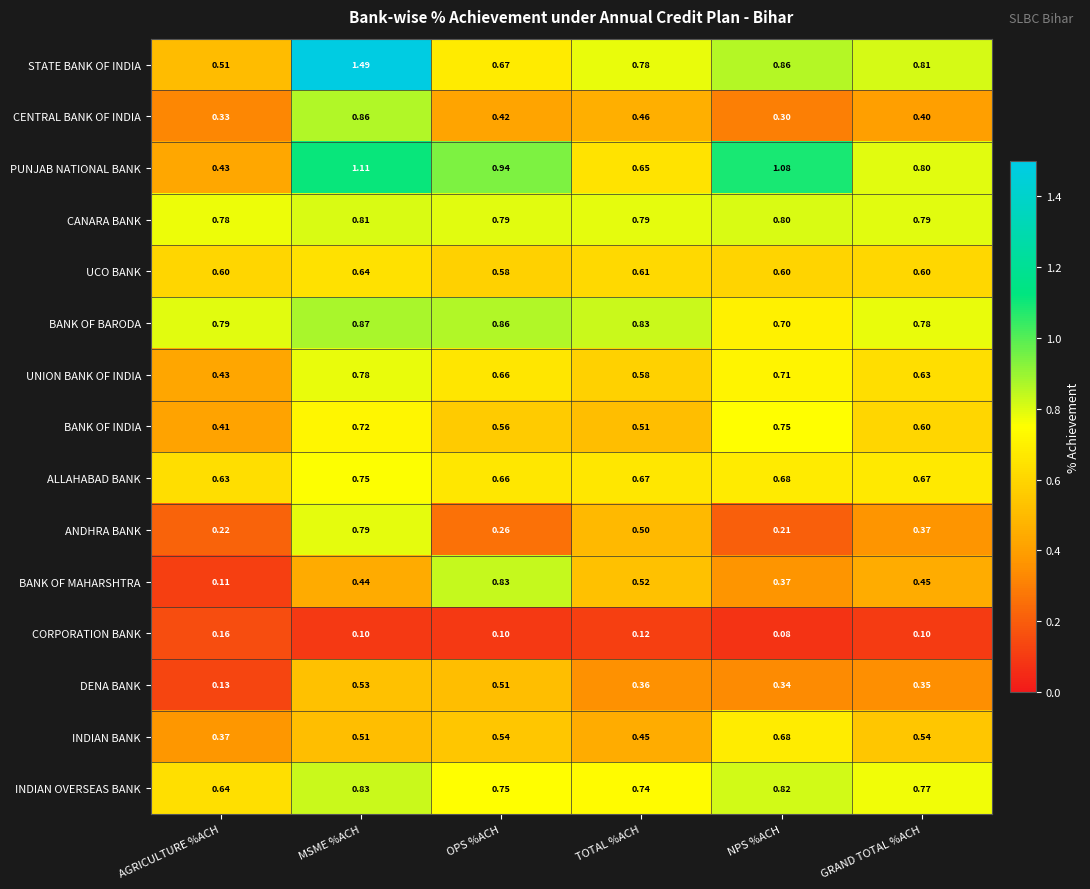

Which series has the largest total across all categories?

STATE BANK OF INDIA